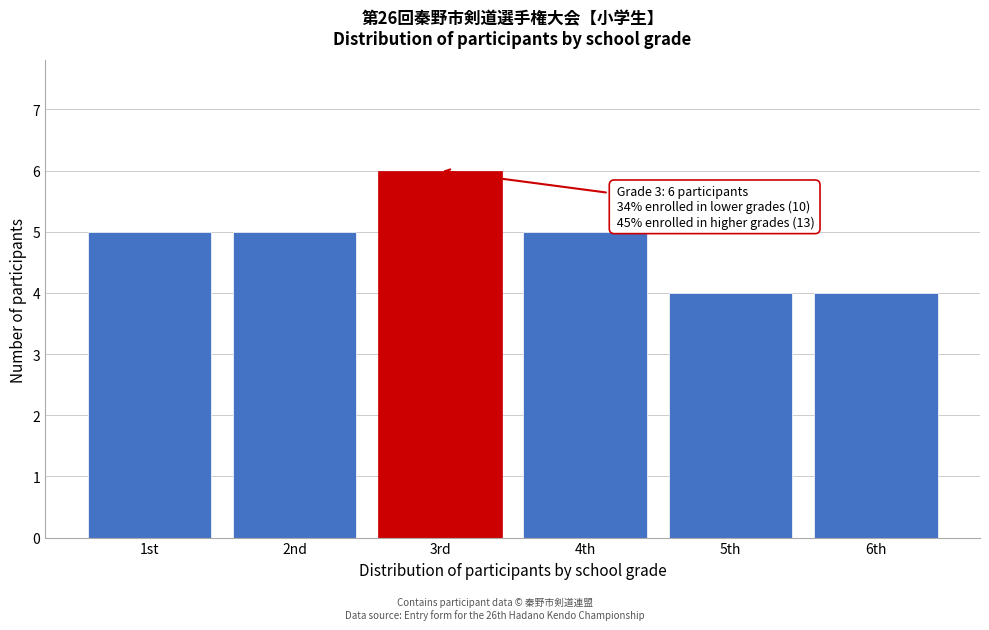

Reading right to left, list all the values displayed in this chart.

4	4	5	6	5	5